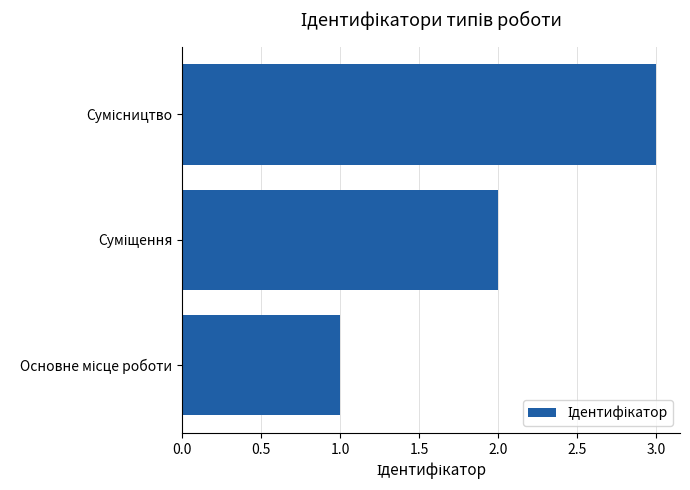

What is the sum of all values?

6